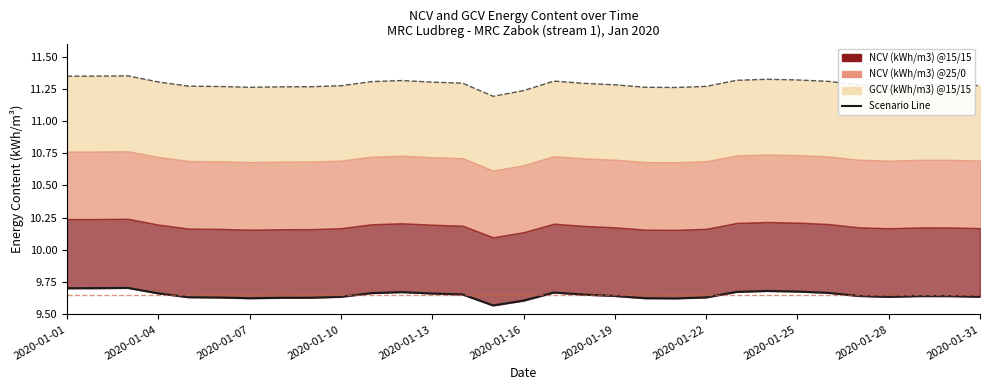

What is the difference between the maximum and minimum values in the NCV @15/15 (Scenario) series?

0.1